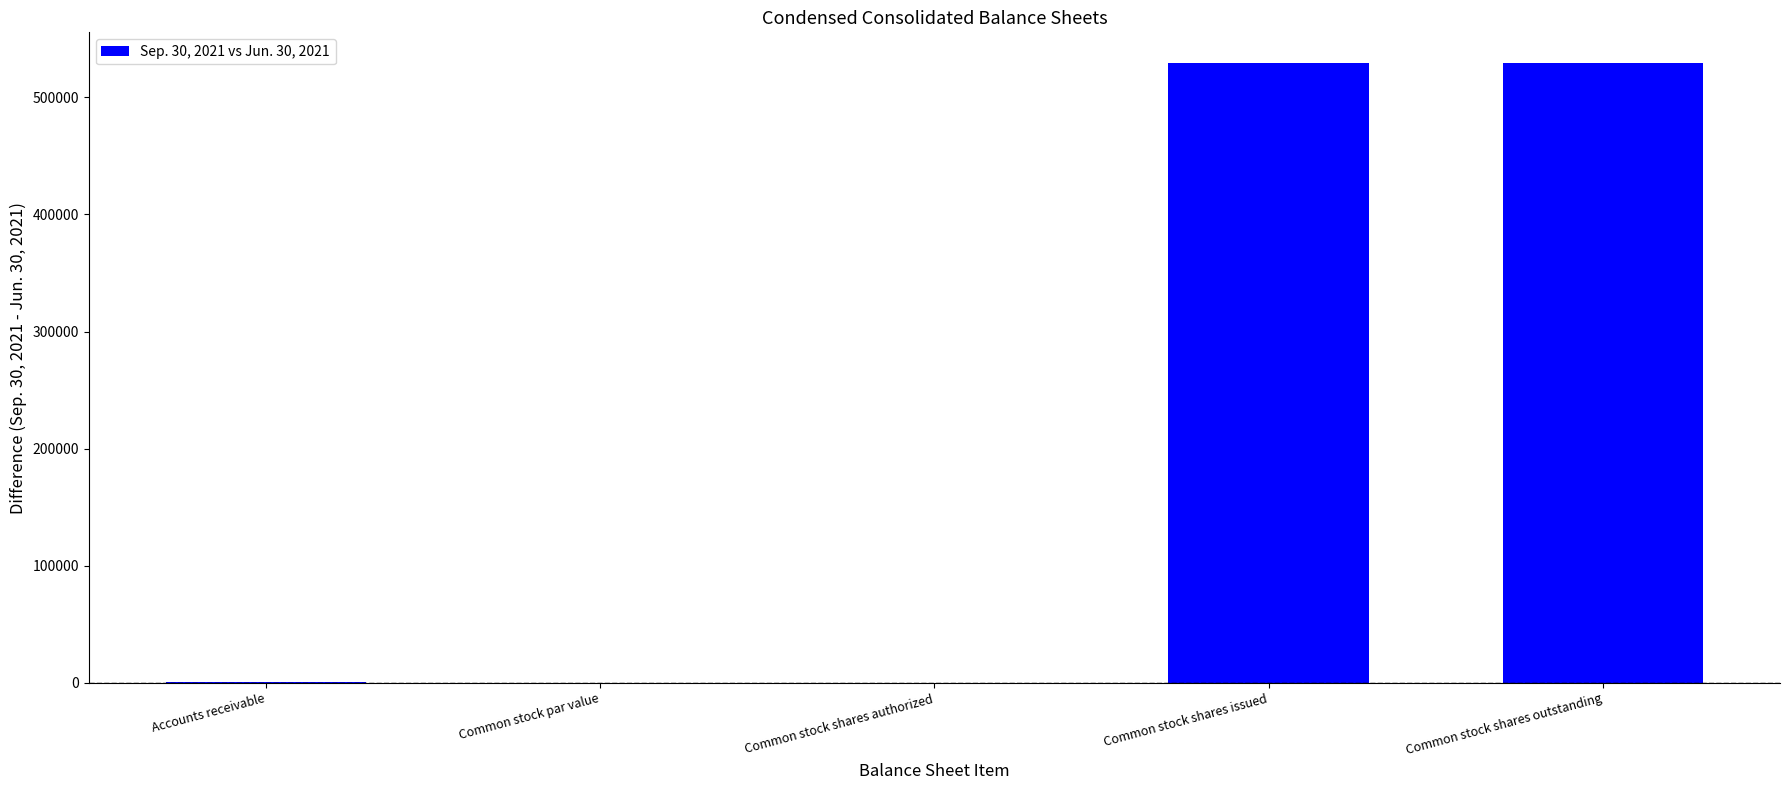

The value at Common stock shares authorized is -300243. True or false?

False